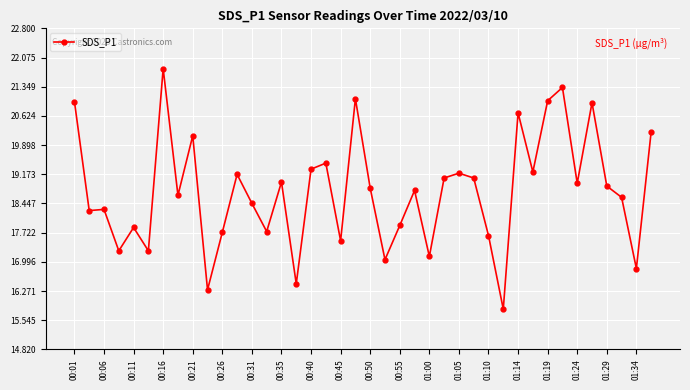

What is the difference between the maximum and minimum values?

6.0